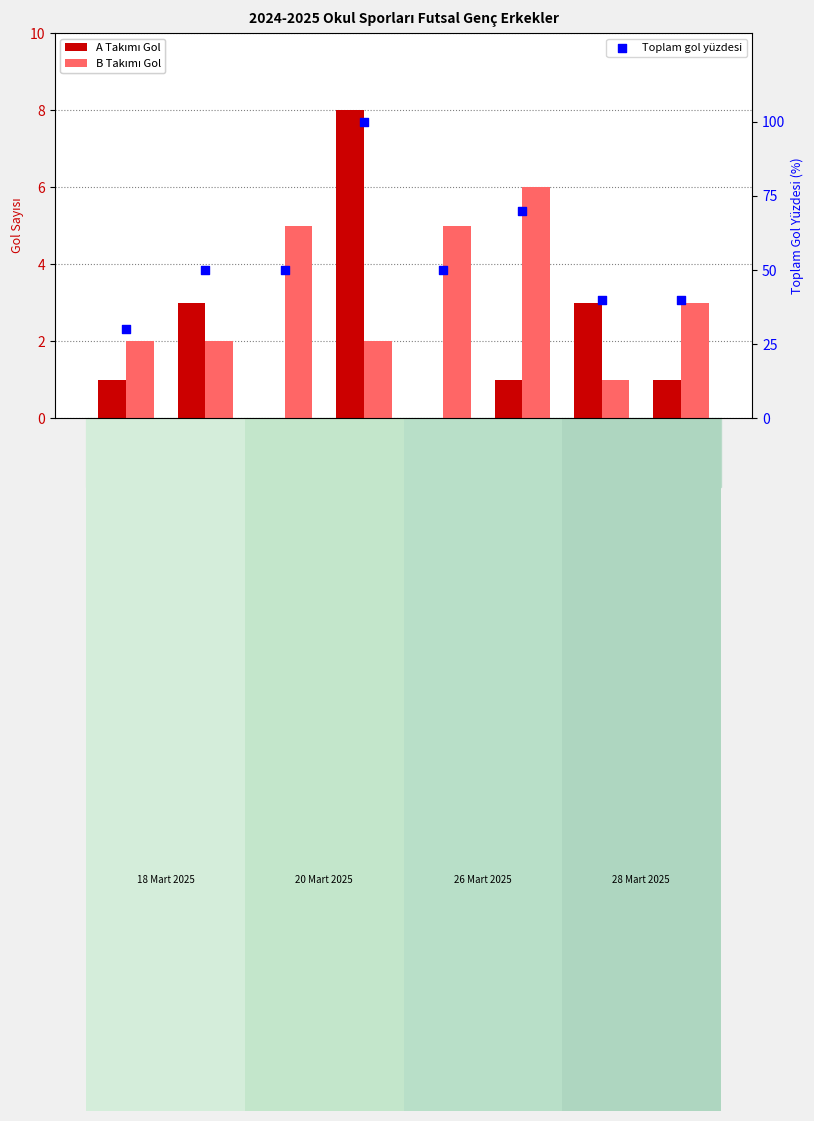

At how many categories does at least one series exceed 71?

1